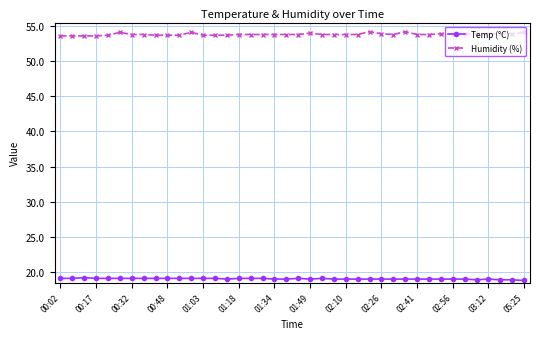

How many categories are shown in the chart?

40